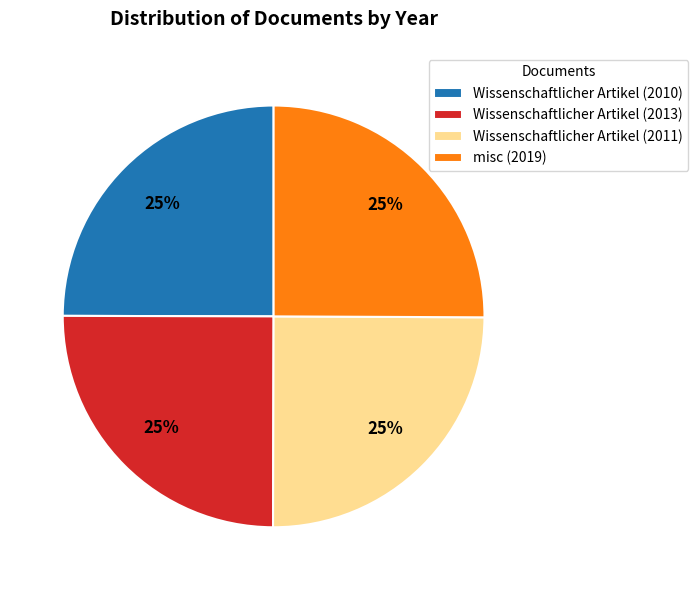

Is it true that Wissenschaftlicher Artikel (2010) is 15% of the pie?

False